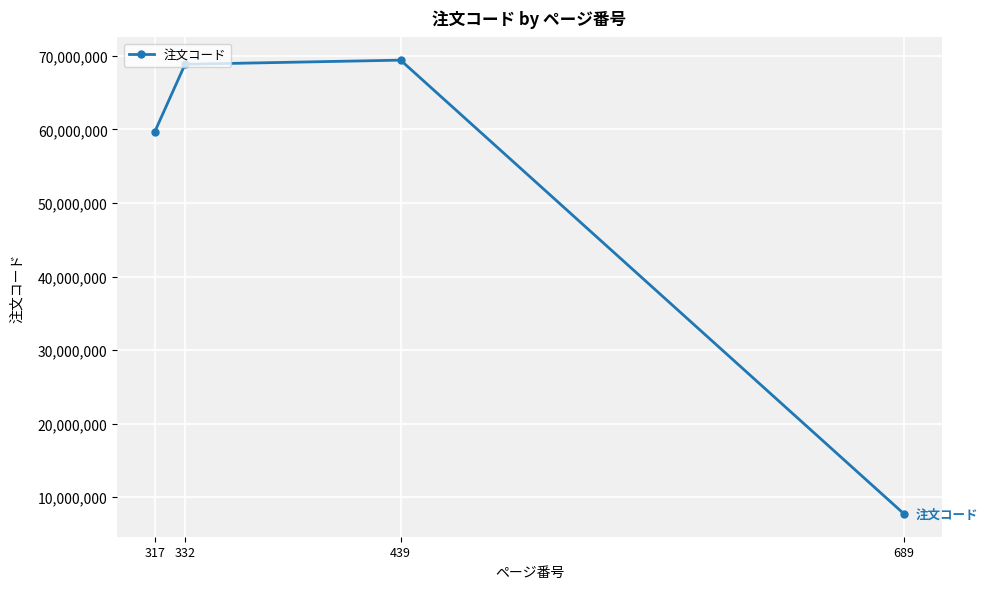

Which label corresponds to the largest value in the chart?

439